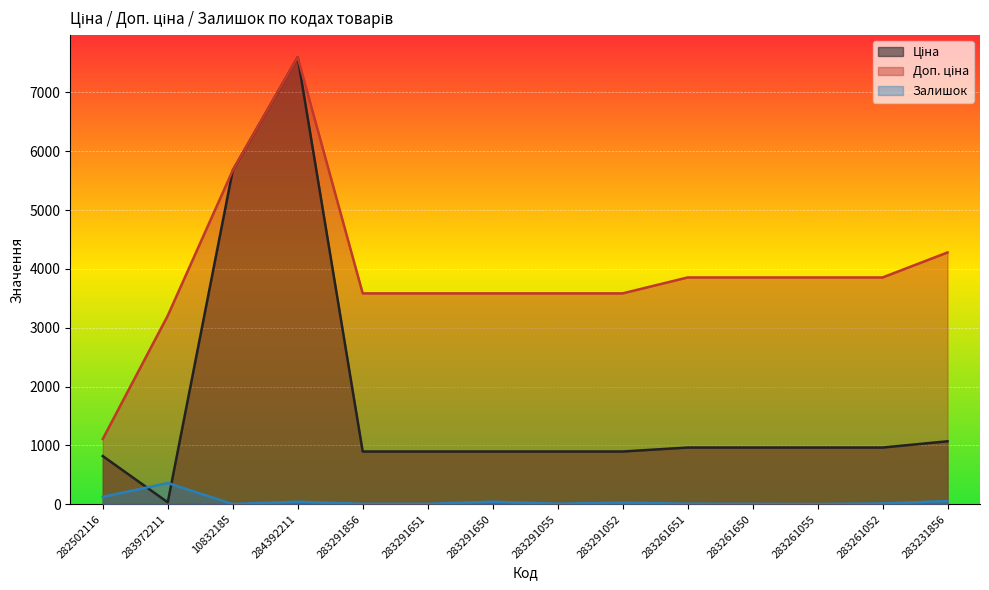

Reading left to right, extract all data points from this chart.

Ціна: 282502116=818.5	283972211=32.0	10832185=5673.8	284392211=7596.5	283291856=895.9	283291651=895.9	283291650=895.9	283291055=895.9	283291052=895.9	283261651=963.5	283261650=963.5	283261055=963.5	283261052=963.5	283231856=1069.8
Доп. ціна: 282502116=1109.2	283972211=3205.0	10832185=5673.8	284392211=7596.5	283291856=3583.6	283291651=3583.6	283291650=3583.6	283291055=3583.6	283291052=3583.6	283261651=3854.0	283261650=3854.0	283261055=3854.0	283261052=3854.0	283231856=4279.1
Залишок: 282502116=125.0	283972211=360.0	10832185=4.0	284392211=43.0	283291856=7.0	283291651=7.0	283291650=43.0	283291055=9.0	283291052=27.0	283261651=9.0	283261650=6.0	283261055=4.0	283261052=13.0	283231856=54.0